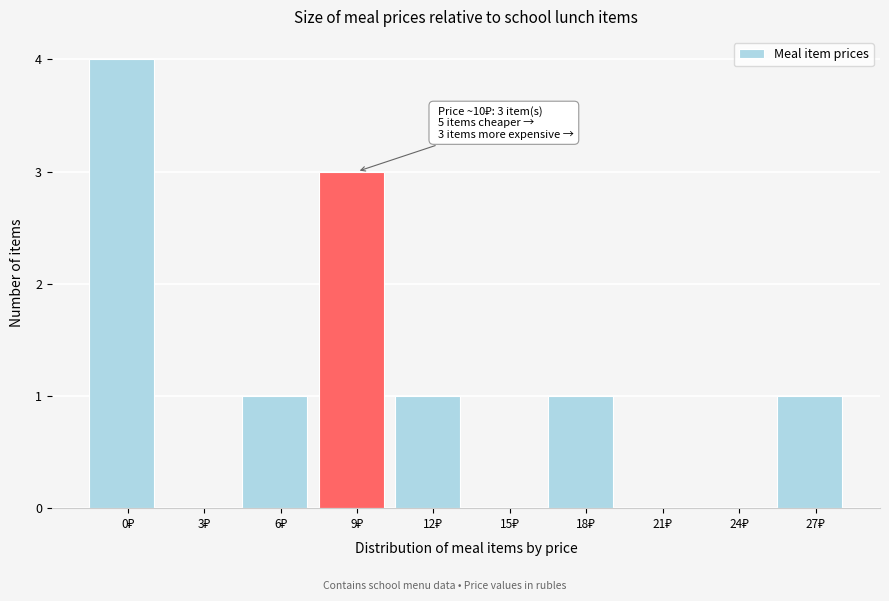

What is the maximum value shown in the chart?

4